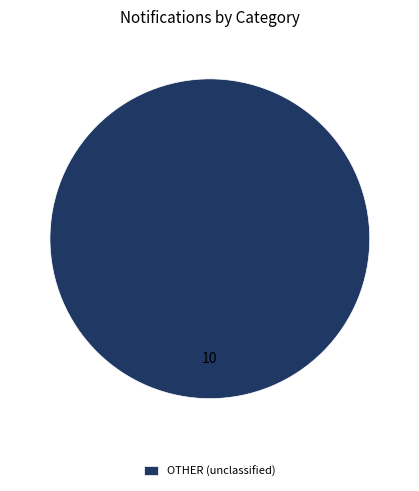

Rank the categories by value from lowest to highest.

OTHER (unclassified)